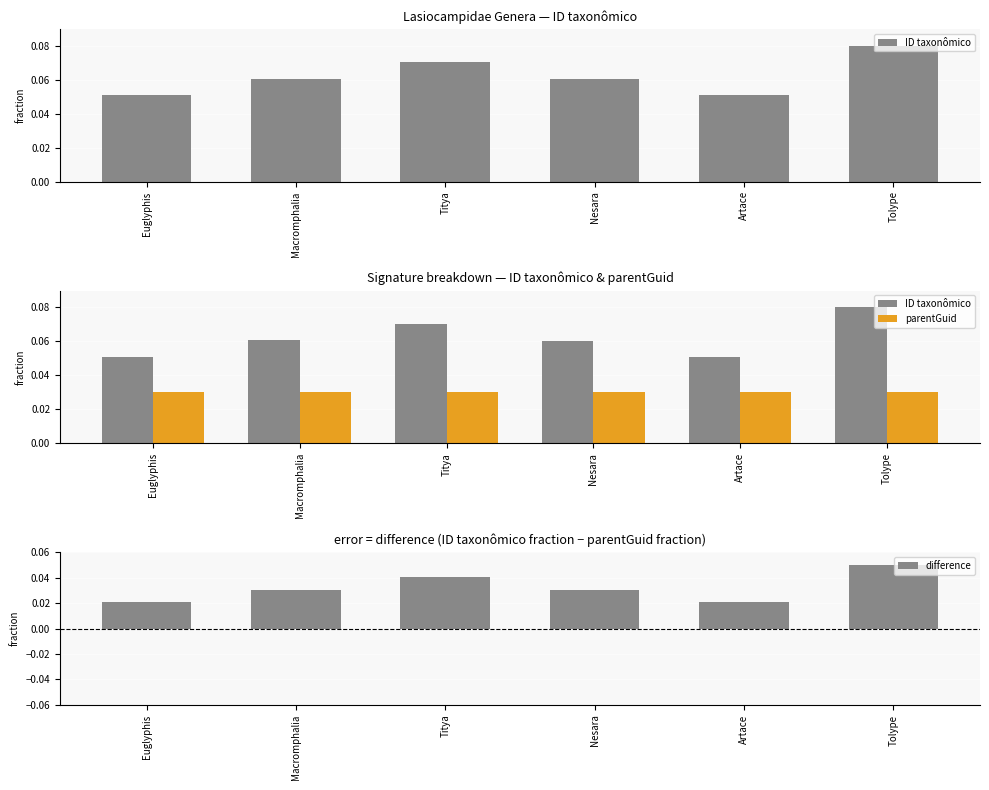

Where is ID taxonômico nearest to the value 0?

Euglyphis